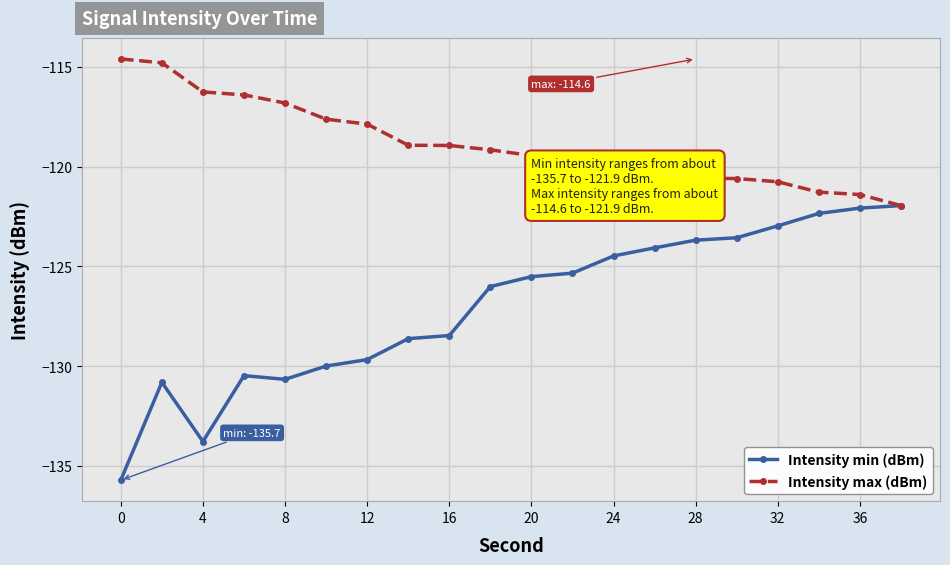

List the series in order of their peak value, highest first.

Intensity max (dBm), Intensity min (dBm)